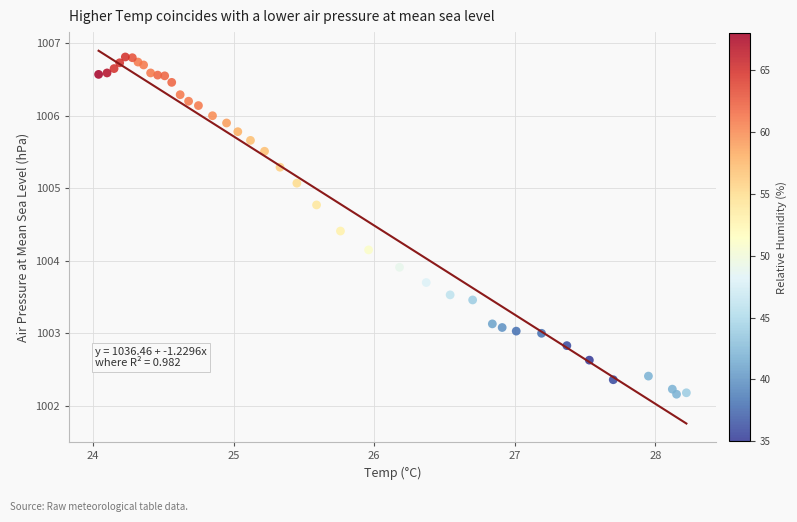

What Y value in the scatter plot is closest to 1004?

1003.9